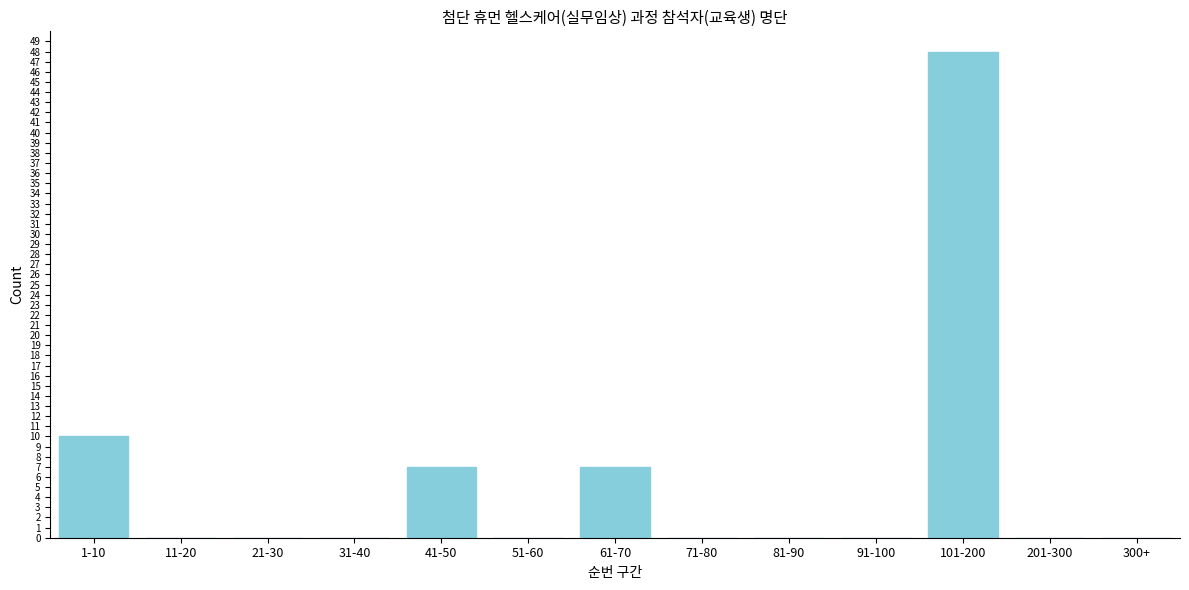

Reading left to right, transcribe all the data shown in this chart.

1-10=10	11-20=0	21-30=0	31-40=0	41-50=7	51-60=0	61-70=7	71-80=0	81-90=0	91-100=0	101-200=48	201-300=0	300+=0